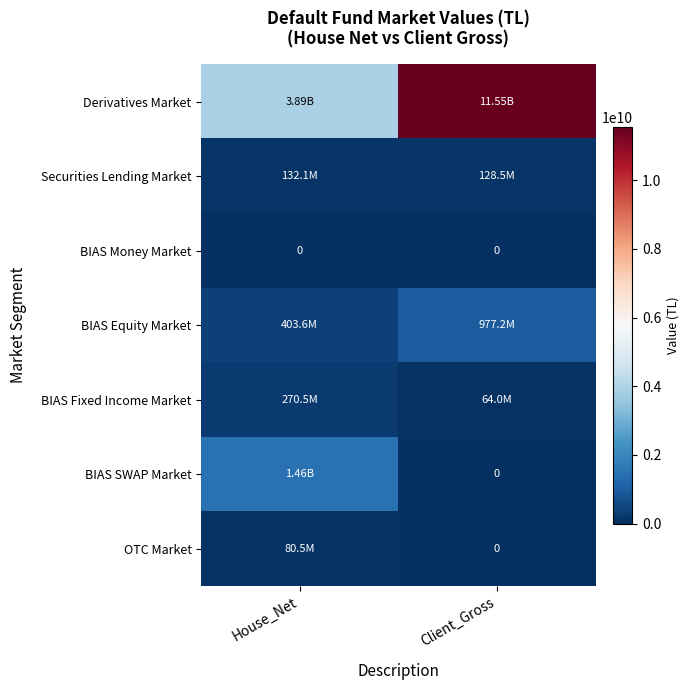

At how many categories does at least one series exceed 10492366769?

1